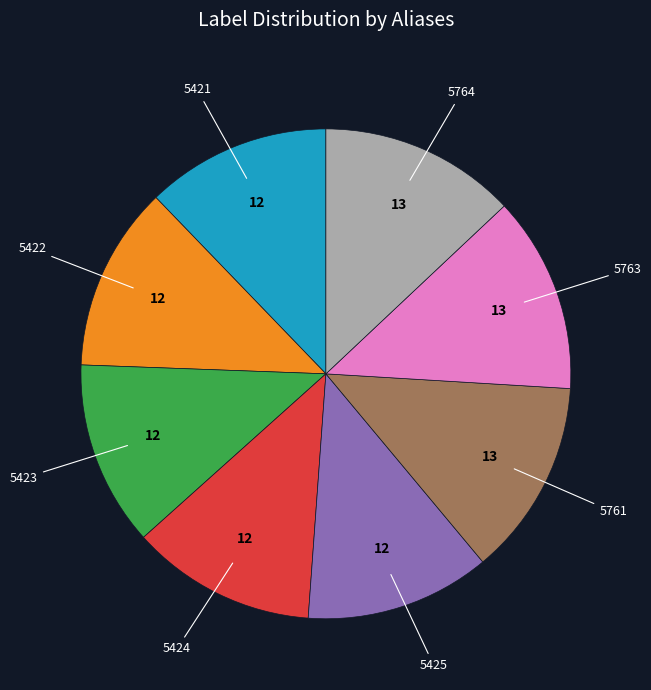

True or false: 5761 accounts for 13% of the total.

True